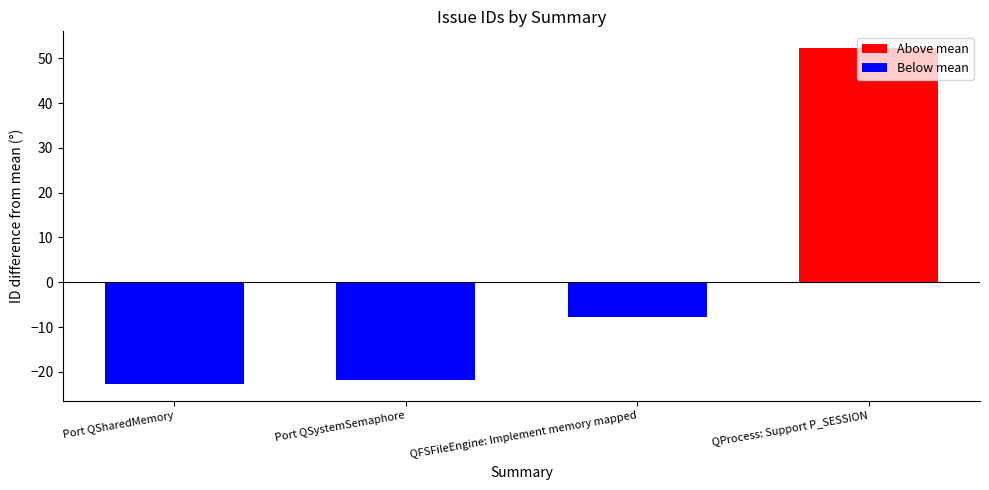

Which label corresponds to the smallest value in the chart?

Port QSharedMemory